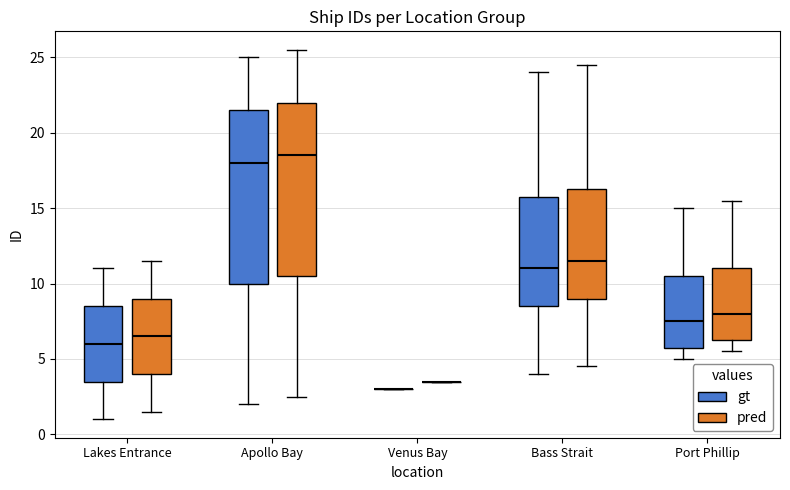

Reading left to right, transcribe this box plot: for each box, give where its median line is, the range the box spans, and where its two whiskers end, as read against the y-axis. The values are not printed on the chart, so give them approximately, as read against the axis.

Lakes Entrance (gt): median 6.0, box 3.5 to 8.5, whiskers 1.0 to 11.0
Lakes Entrance (pred): median 6.5, box 4.0 to 9.0, whiskers 1.5 to 11.5
Apollo Bay (gt): median 18.0, box 10.0 to 21.5, whiskers 2.0 to 25.0
Apollo Bay (pred): median 18.5, box 10.5 to 22.0, whiskers 2.5 to 25.5
Venus Bay (gt): box collapsed to a line at 3.0, whiskers 3.0 to 3.0
Venus Bay (pred): box collapsed to a line at 3.5, whiskers 3.5 to 3.5
Bass Strait (gt): median 11.0, box 8.5 to 16.0, whiskers 4.0 to 24.0
Bass Strait (pred): median 11.5, box 9.0 to 16.5, whiskers 4.5 to 24.5
Port Phillip (gt): median 7.5, box 6.0 to 10.5, whiskers 5.0 to 15.0
Port Phillip (pred): median 8.0, box 6.5 to 11.0, whiskers 5.5 to 15.5